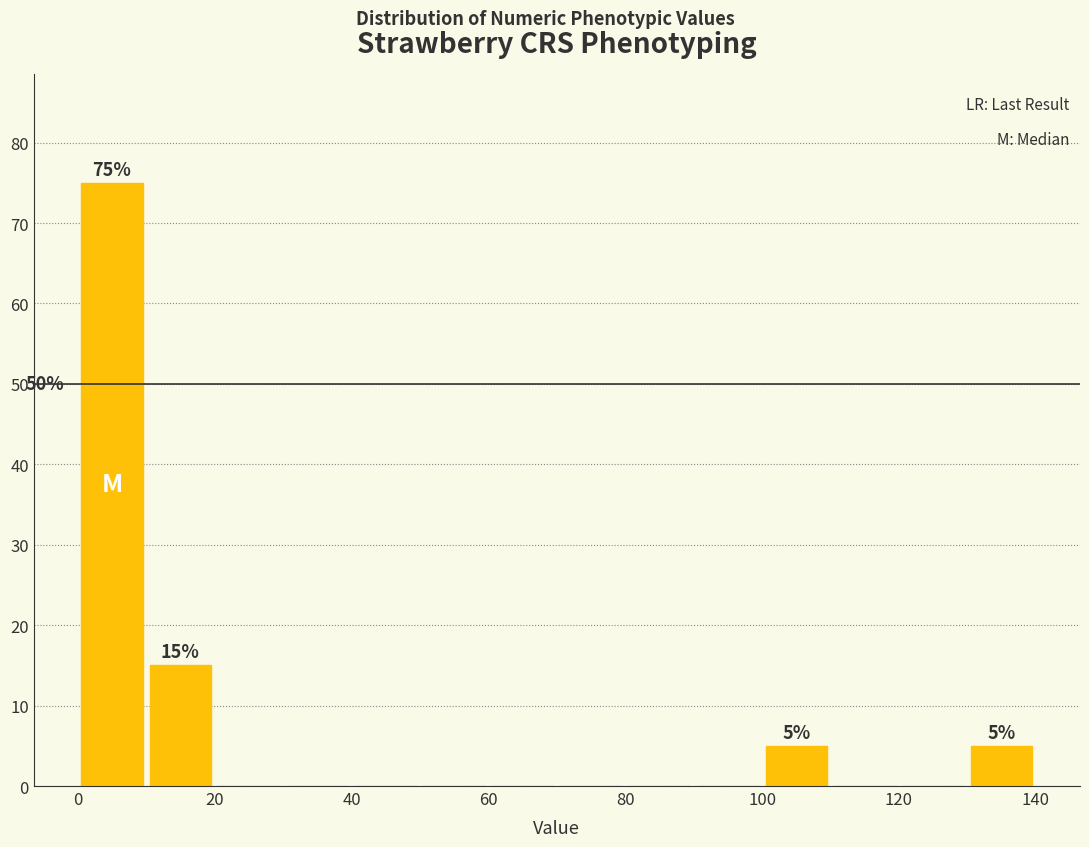

Which range on the x-axis has the tallest bar?

0 to 10